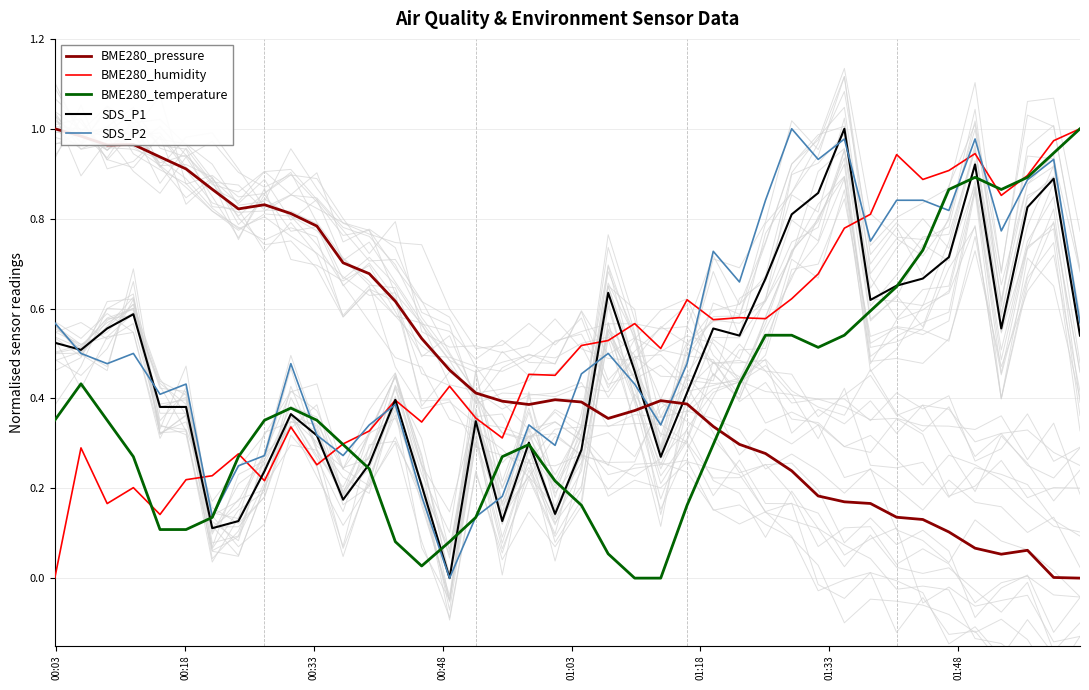

How many series are shown in this chart?

5